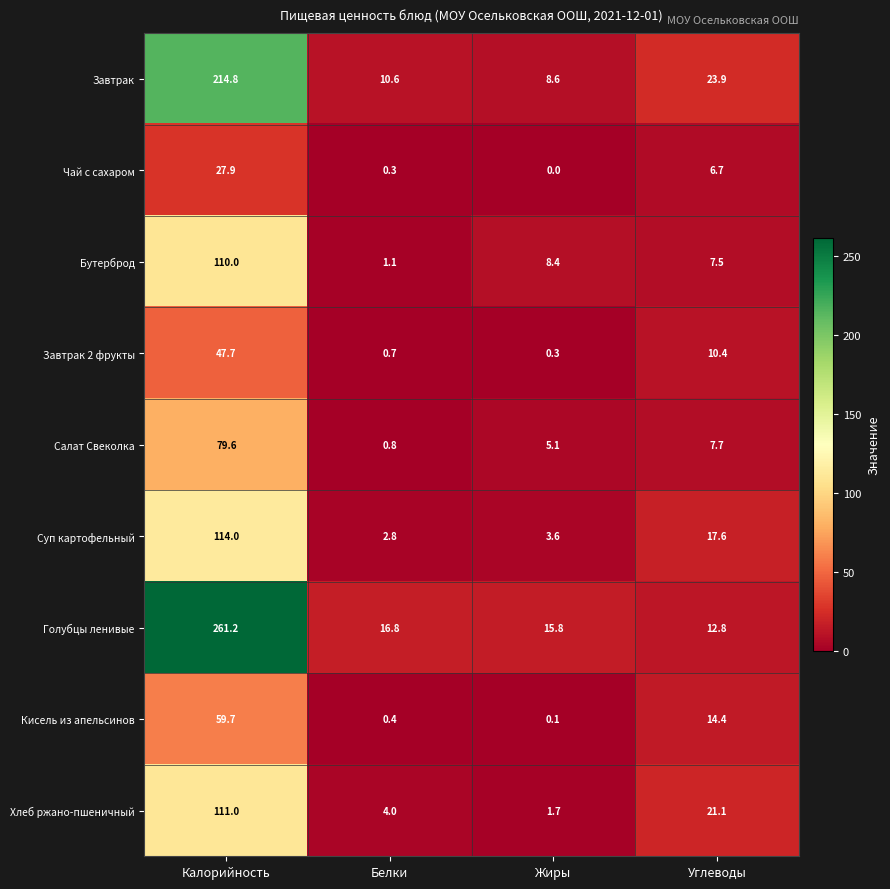

How many distinct data groups are displayed?

9